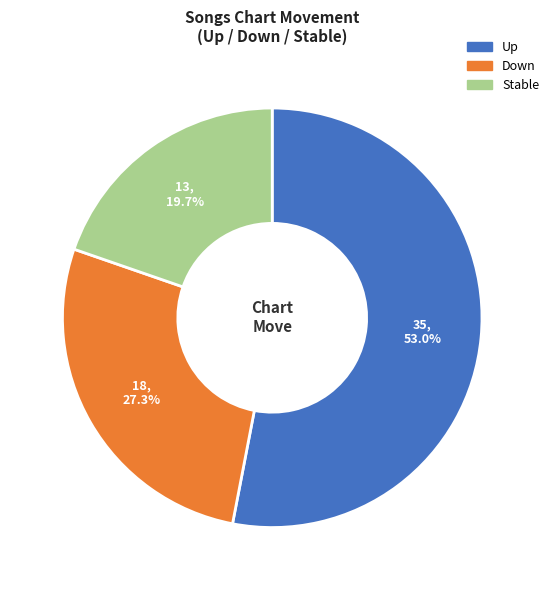

Does any single category account for the majority?

Yes